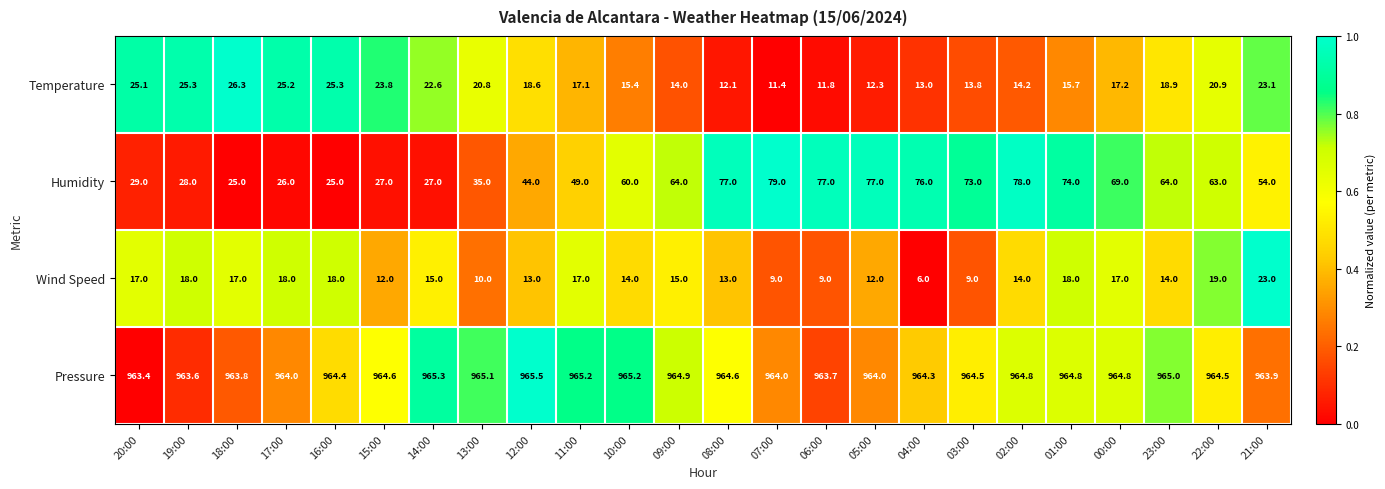

What is the difference between the Wind Speed values at 04:00 and 10:00?

8.0